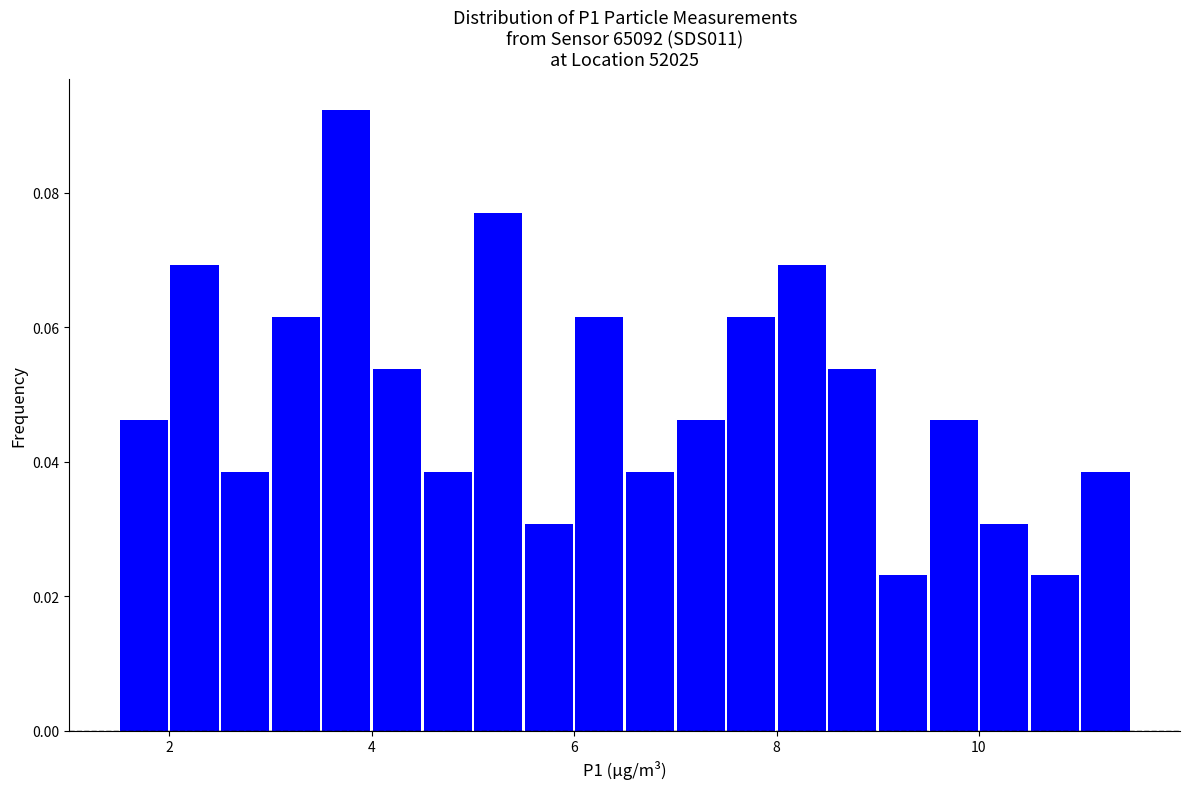

Around what value on the x-axis is the tallest bar? Give the approximate position of its centre, as read against the axis.

3.8